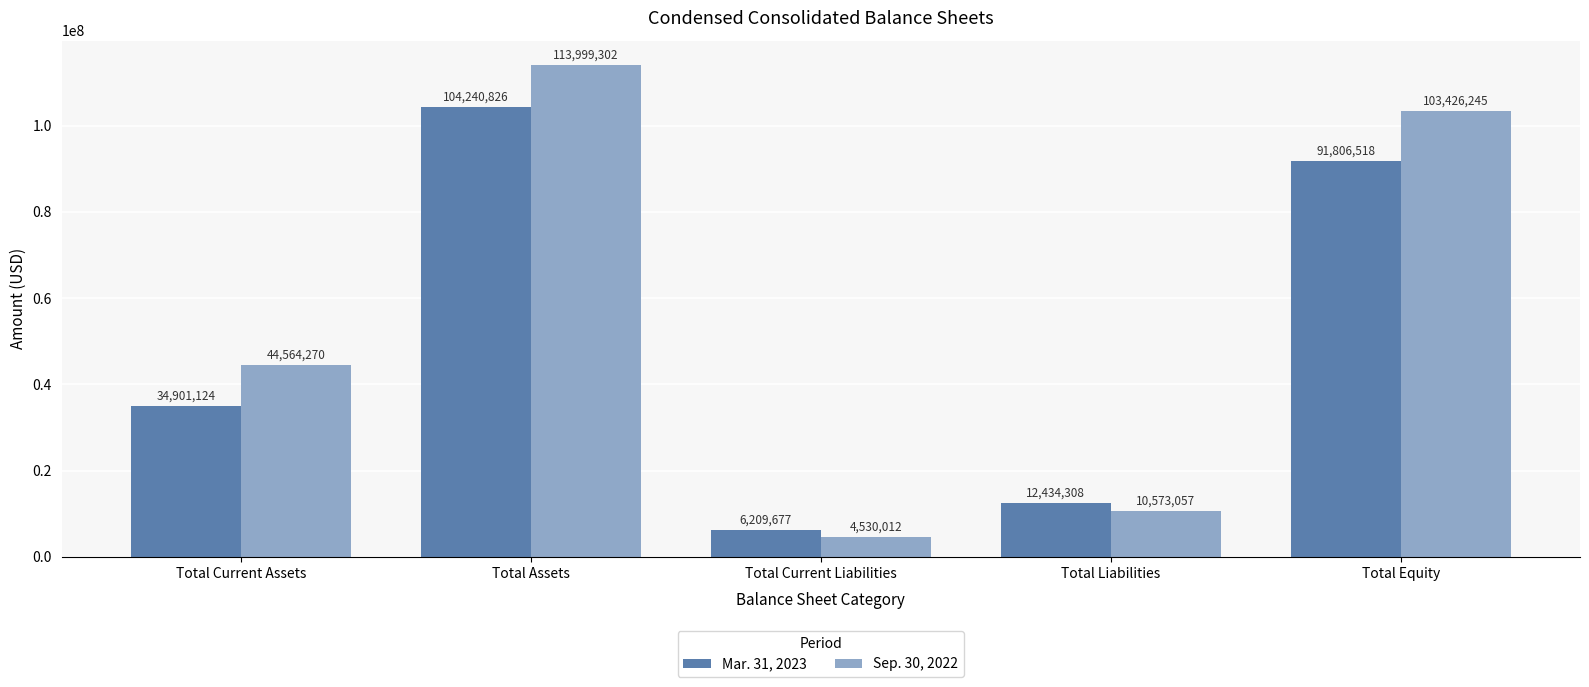

What is the spread (max minus min) of values at Total Equity?

11619727